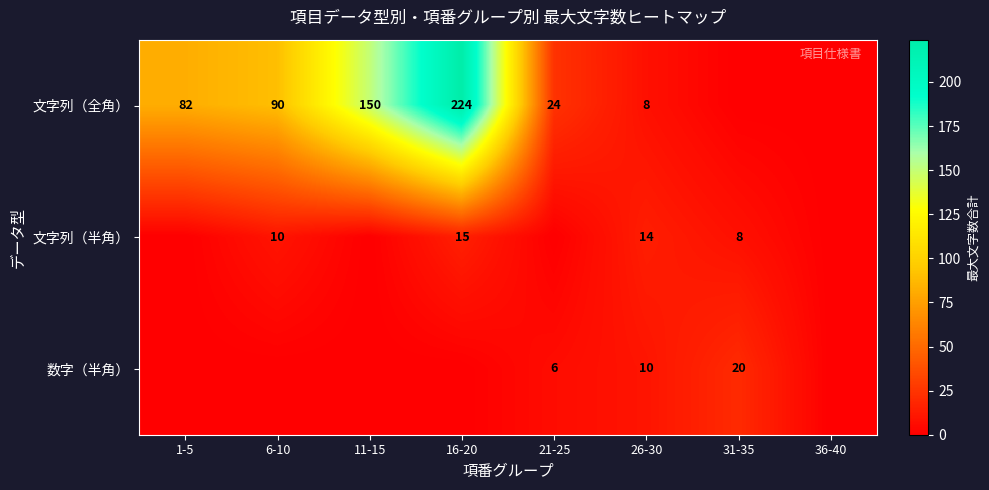

Is it true that 文字列（全角） equals 34 at 11-15?

False